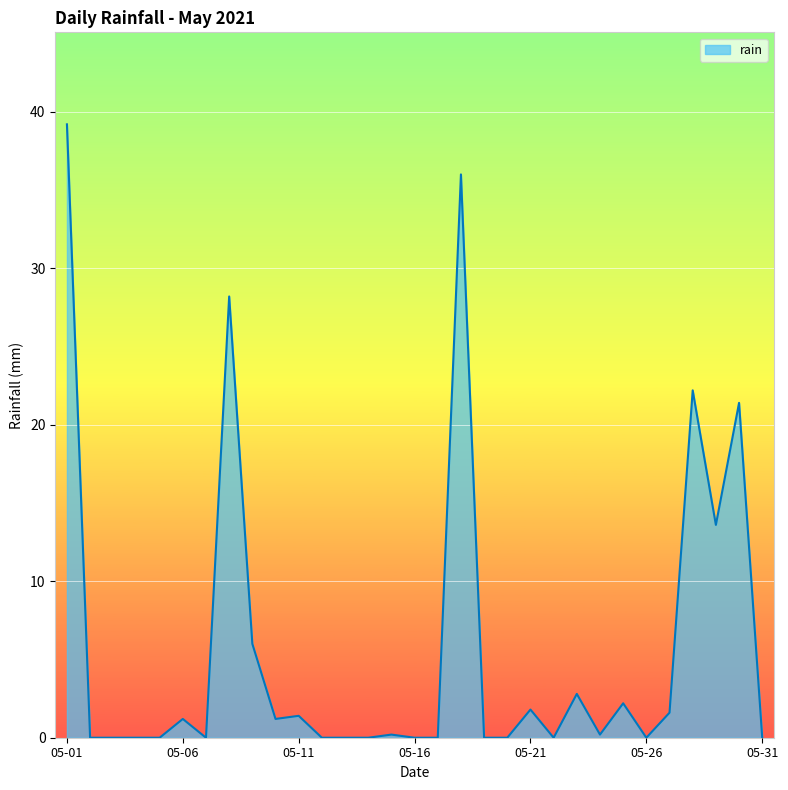

Reading left to right, transcribe all the data shown in this chart.

39.2	0.0	0.0	0.0	0.0	1.2	0.0	28.2	6.0	1.2	1.4	0.0	0.0	0.0	0.2	0.0	0.0	36.0	0.0	0.0	1.8	0.0	2.8	0.2	2.2	0.0	1.6	22.2	13.6	21.4	0.0